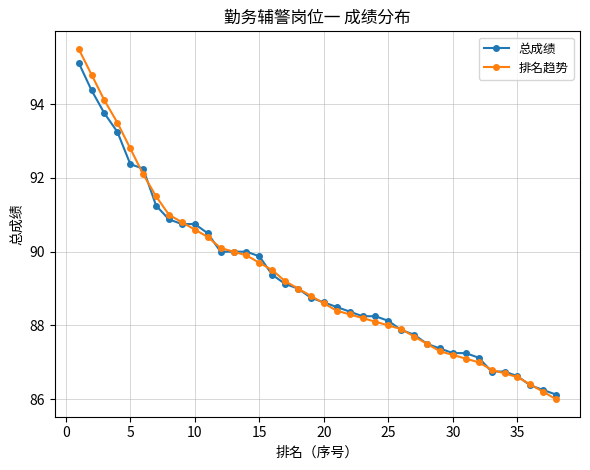

What is the value of the 排名趋势 point at the 6th from the left?

92.1